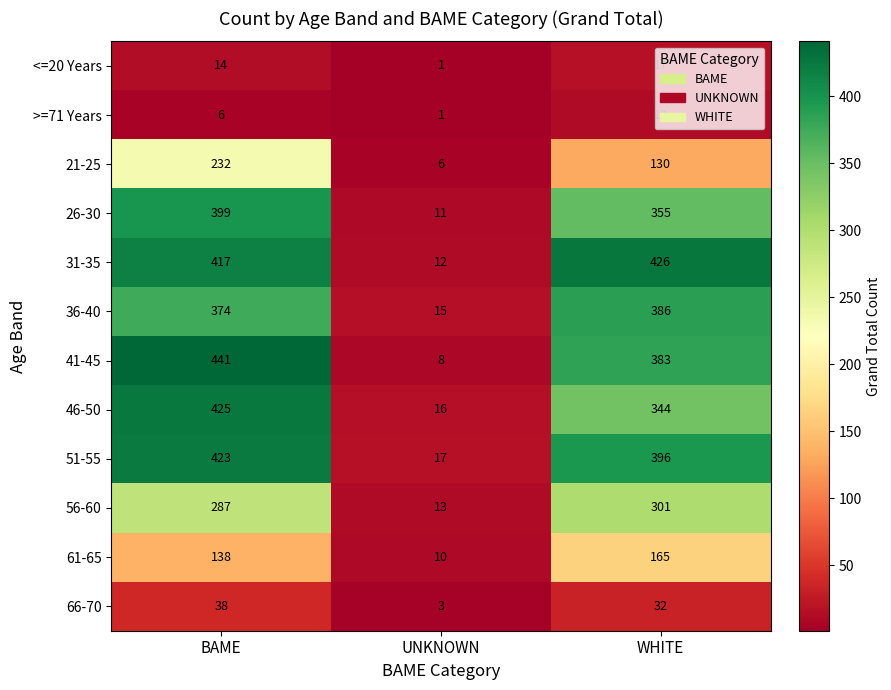

How many categories are shown in the chart?

3